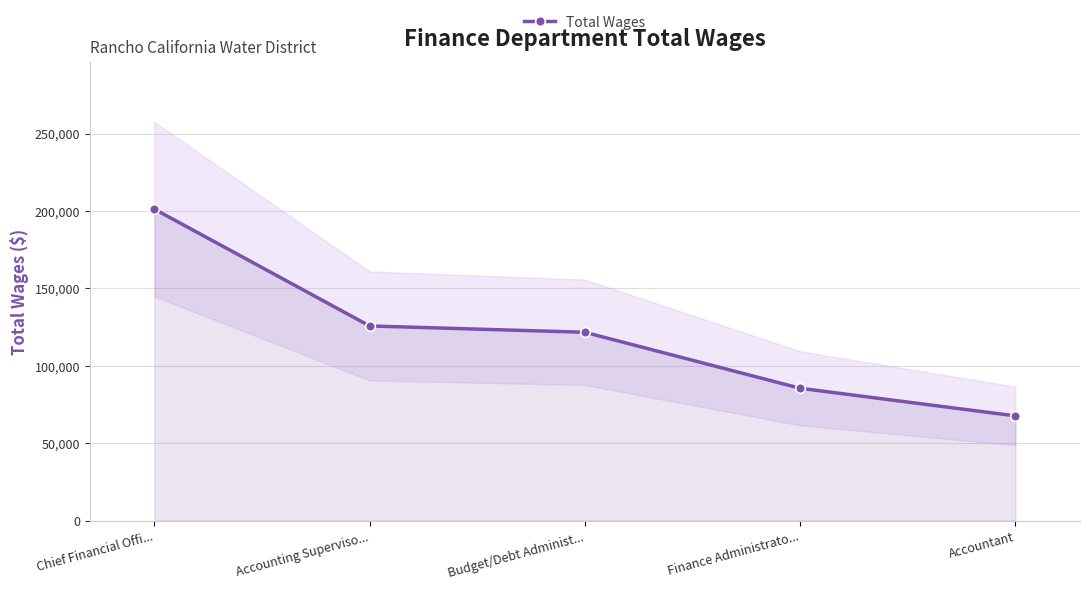

How many data points does each series have?

5